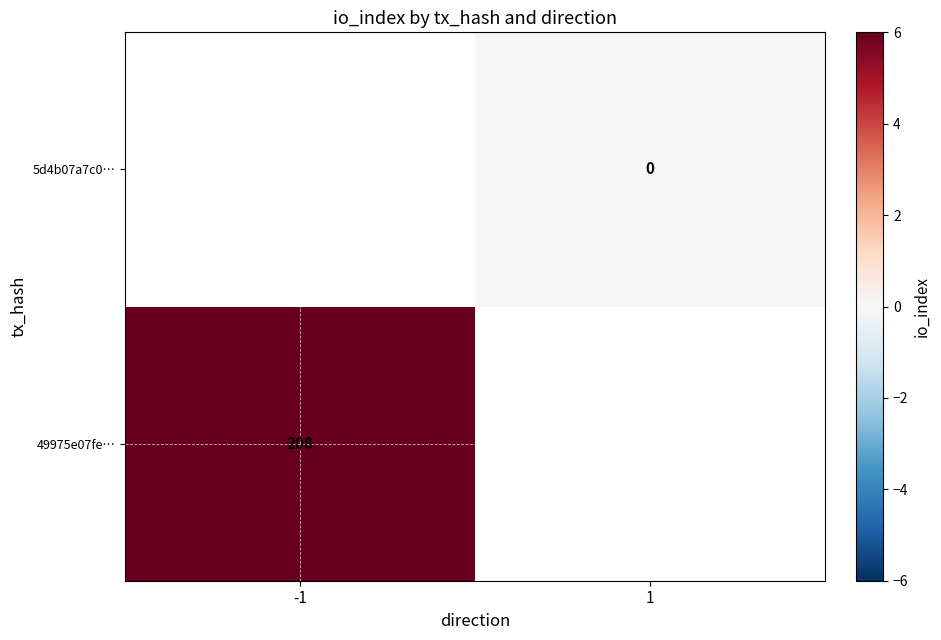

The 49975e07fe… series shows 208 at -1. True or false?

True